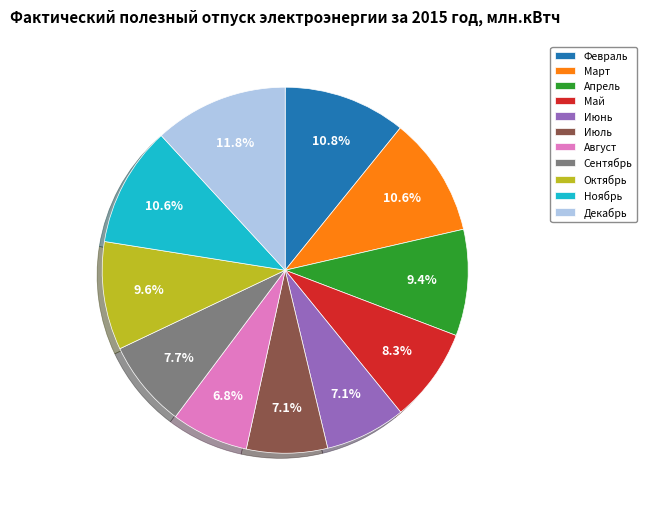

What percentage is the Март slice, to the nearest percent?

11%